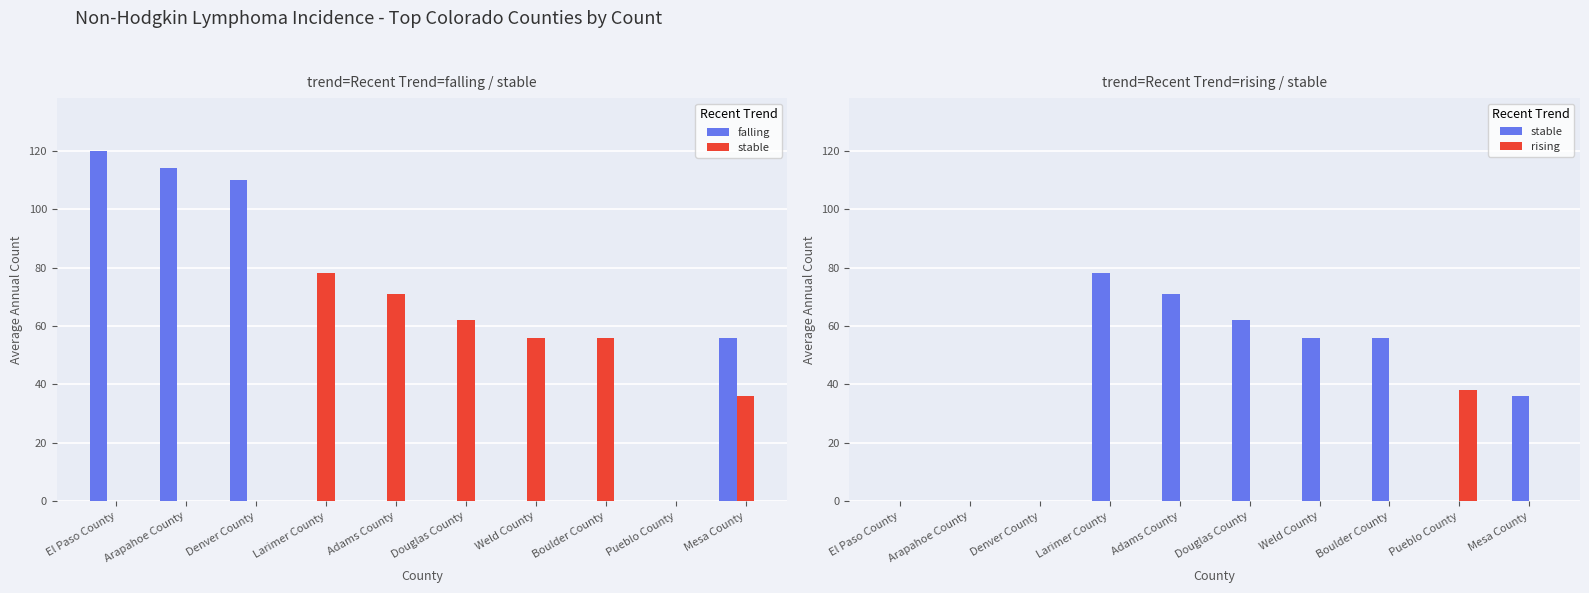

How many values in falling are above zero?

4